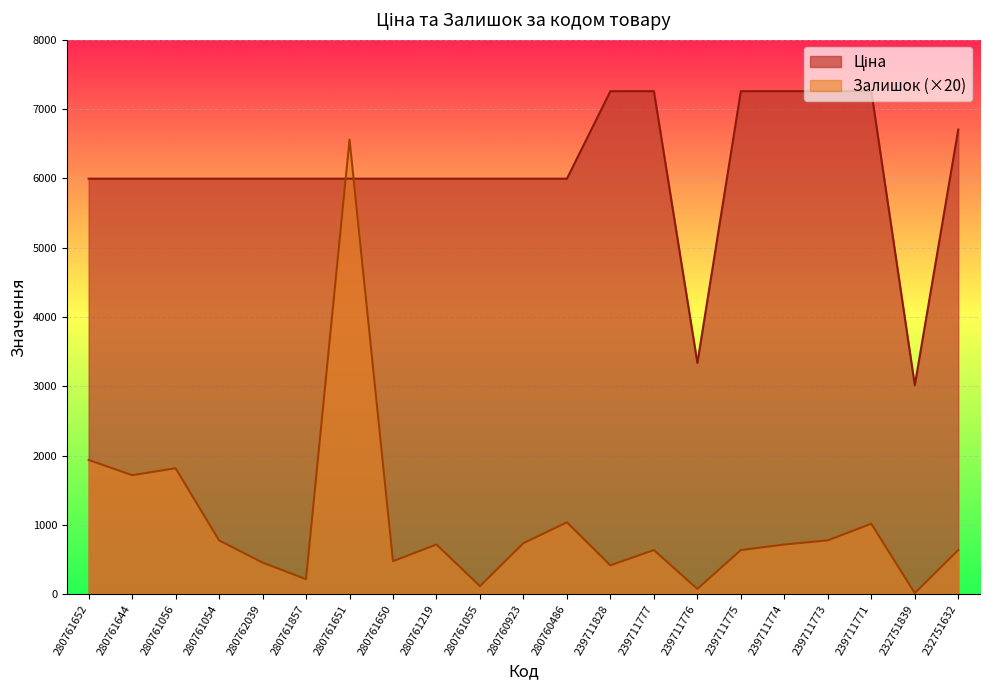

What is the average value of the Залишок series?

1026.7